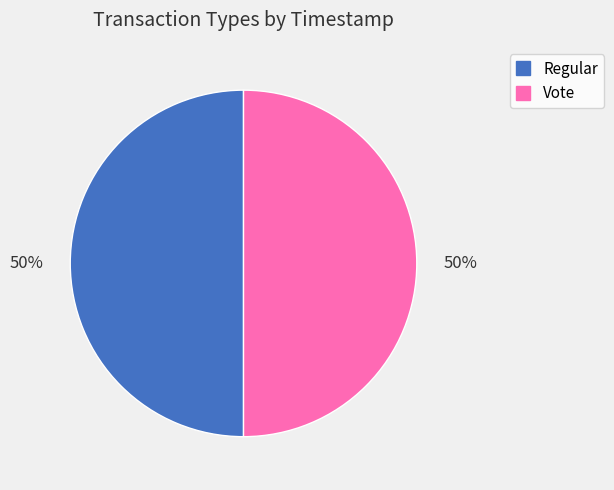

Do Regular and Vote together represent more than half of the pie?

Yes